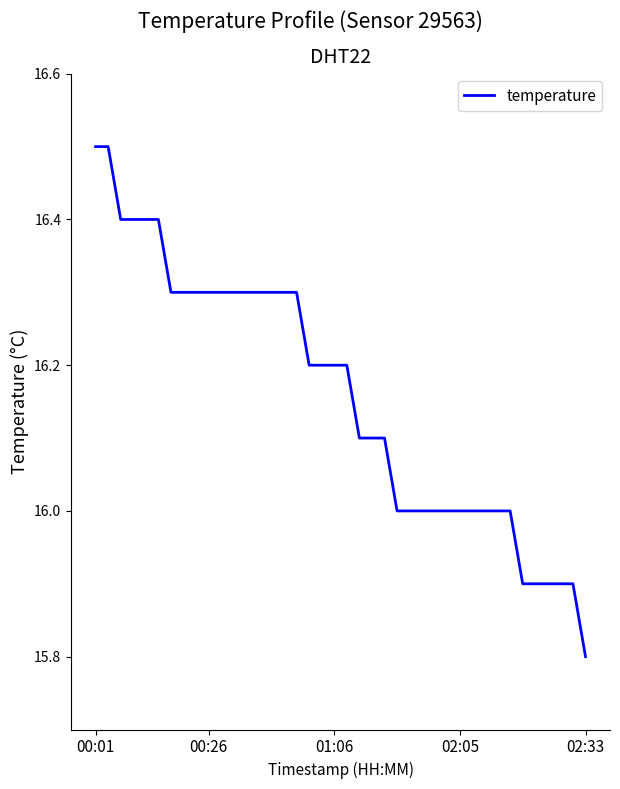

What is the minimum value shown in the chart?

15.8